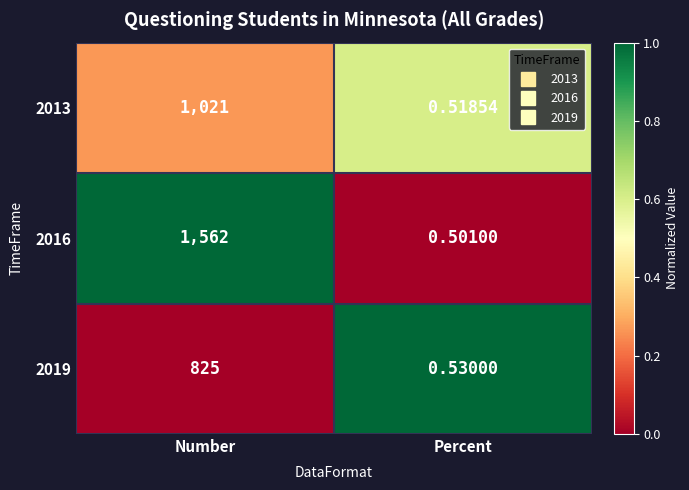

At which label is 2013 closest to 510?

Percent